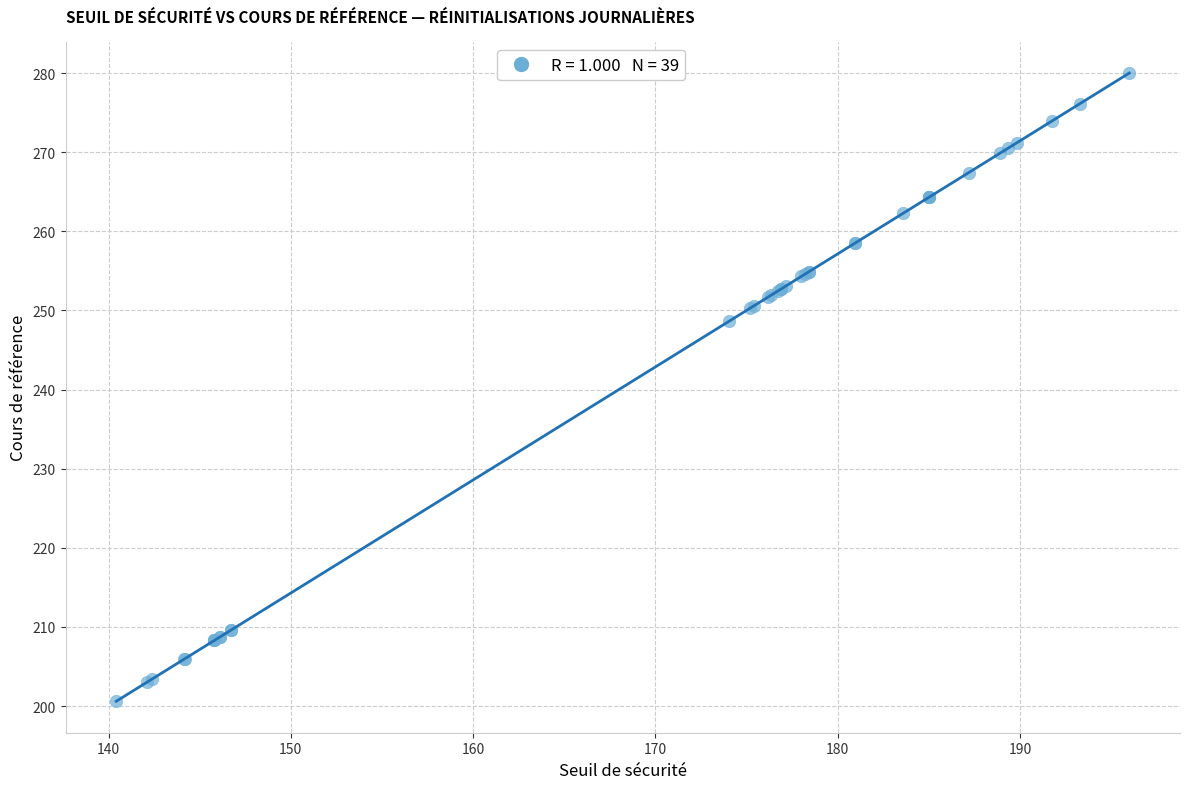

What Y value in the scatter plot is closest to 240?

248.6